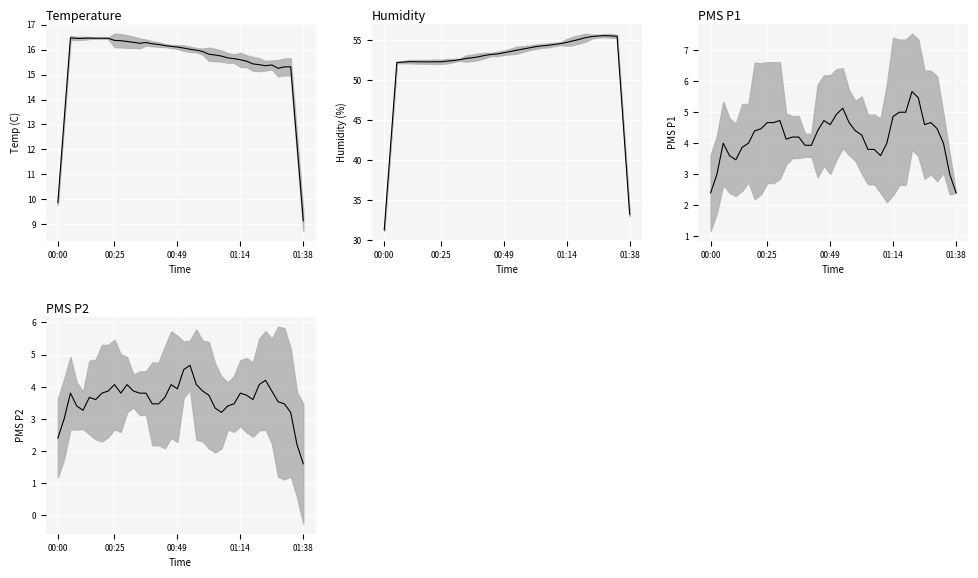

Is it true that BME280_humidity equals 11.0 at 21?

False